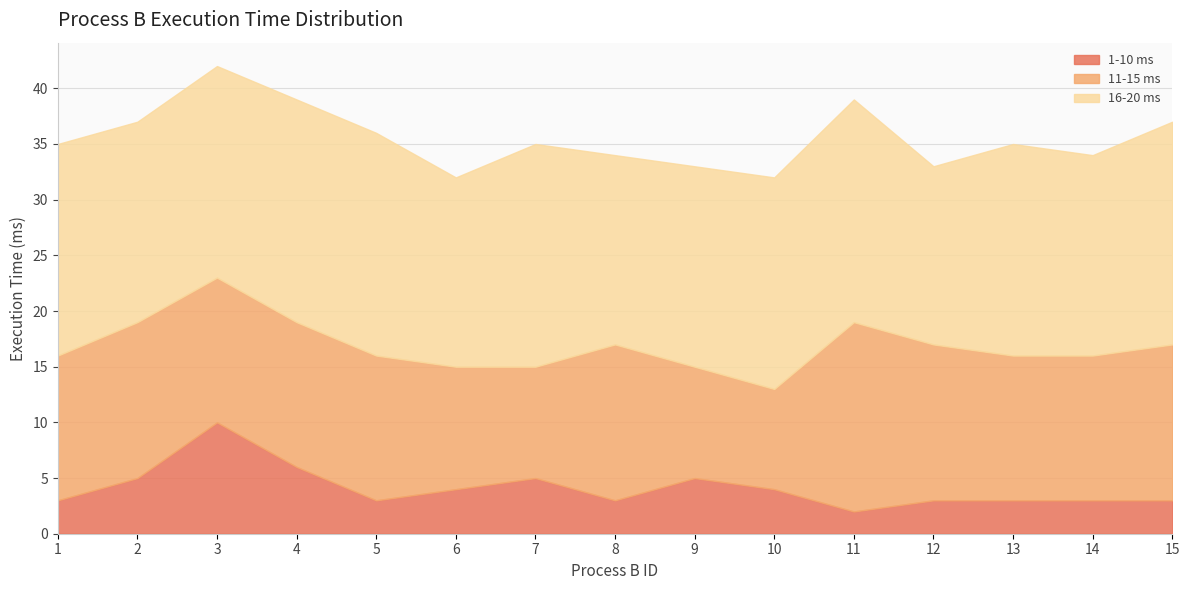

The value of 11-15 ms at 7 is 16. True or false?

False